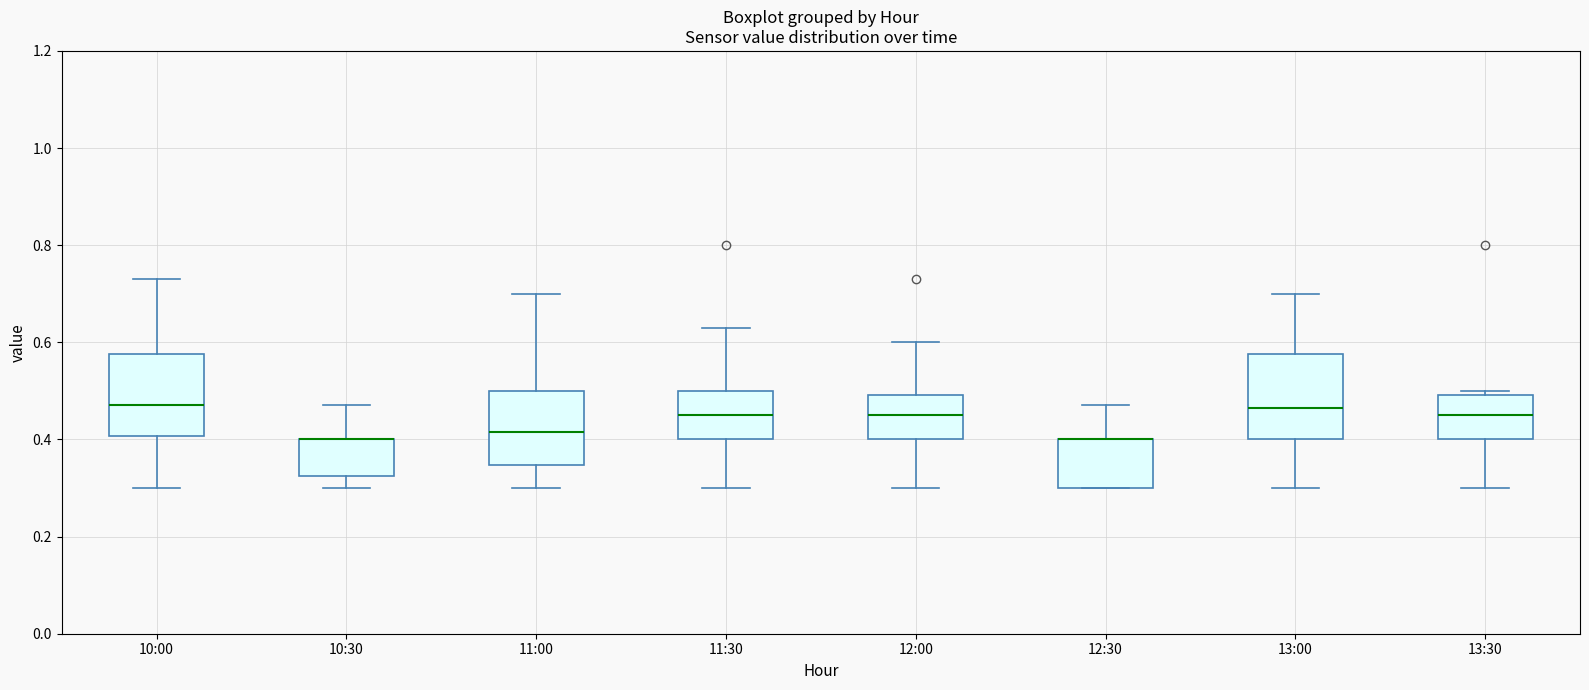

Reading left to right, transcribe this box plot: for each box, give where its median line is, the range the box spans, and where its two whiskers end, as read against the y-axis. The values are not printed on the chart, so give them approximately, as read against the axis.

10:00: median 0.48, box 0.40 to 0.58, whiskers 0.30 to 0.74
10:30: median 0.40 (drawn on the box's upper edge), box 0.32 to 0.40, whiskers 0.30 to 0.48
11:00: median 0.42, box 0.34 to 0.50, whiskers 0.30 to 0.70
11:30: median 0.46, box 0.40 to 0.50, whiskers 0.30 to 0.64
12:00: median 0.46, box 0.40 to 0.50, whiskers 0.30 to 0.60
12:30: median 0.40 (drawn on the box's upper edge), box 0.30 to 0.40, whiskers 0.30 to 0.48
13:00: median 0.46, box 0.40 to 0.58, whiskers 0.30 to 0.70
13:30: median 0.46, box 0.40 to 0.50, whiskers 0.30 to 0.50 (just above the box's upper edge)